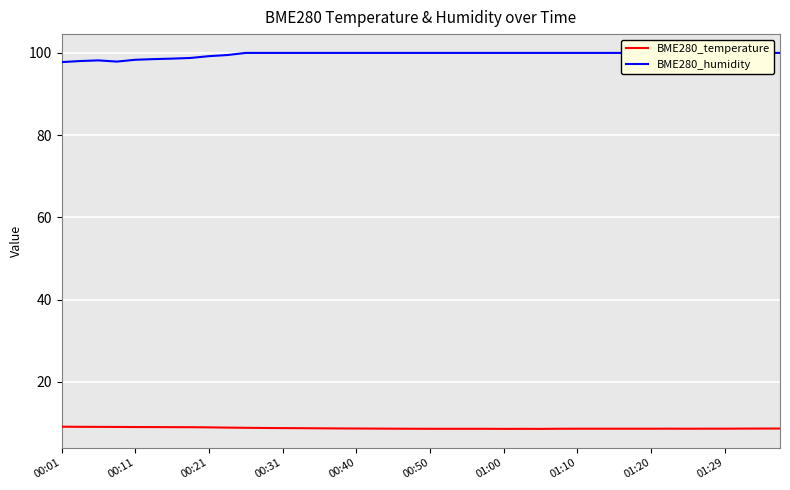

What is the minimum value for BME280_temperature?

8.6